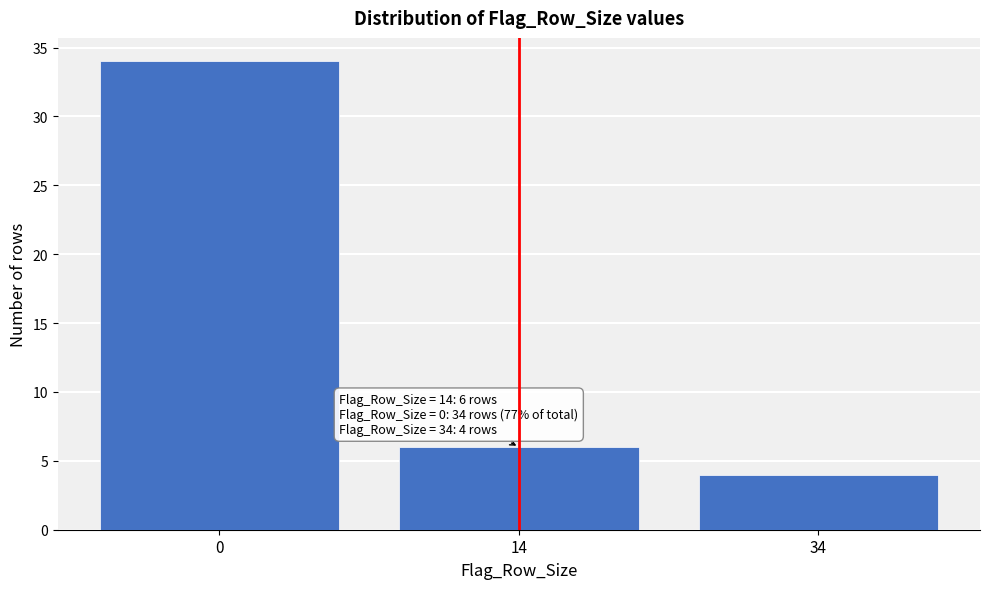

Reading right to left, extract all data points from this chart.

34=4	14=6	0=34